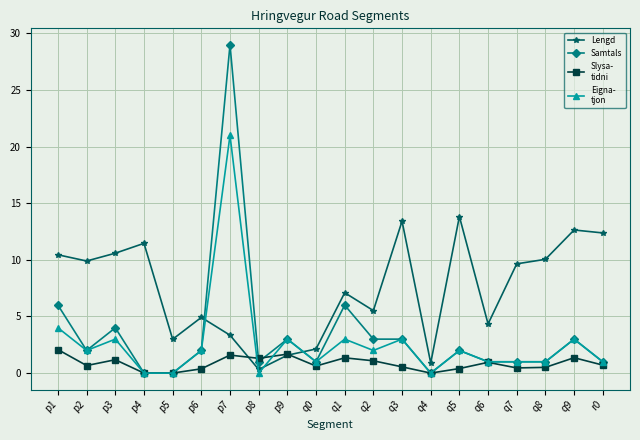

What is the greatest value displayed?

29.0